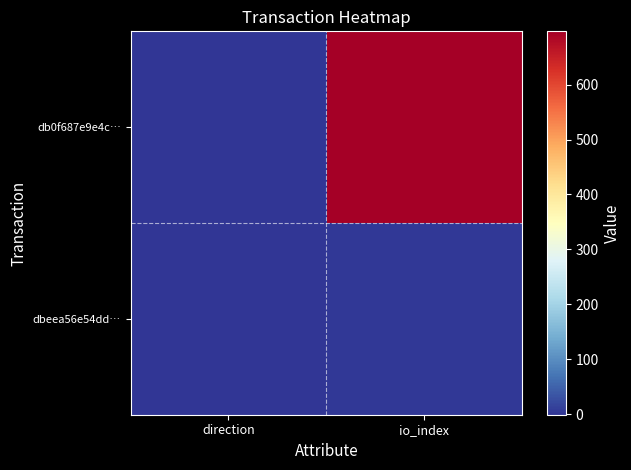

Which series has the largest total across all categories?

db0f687e9e4c…